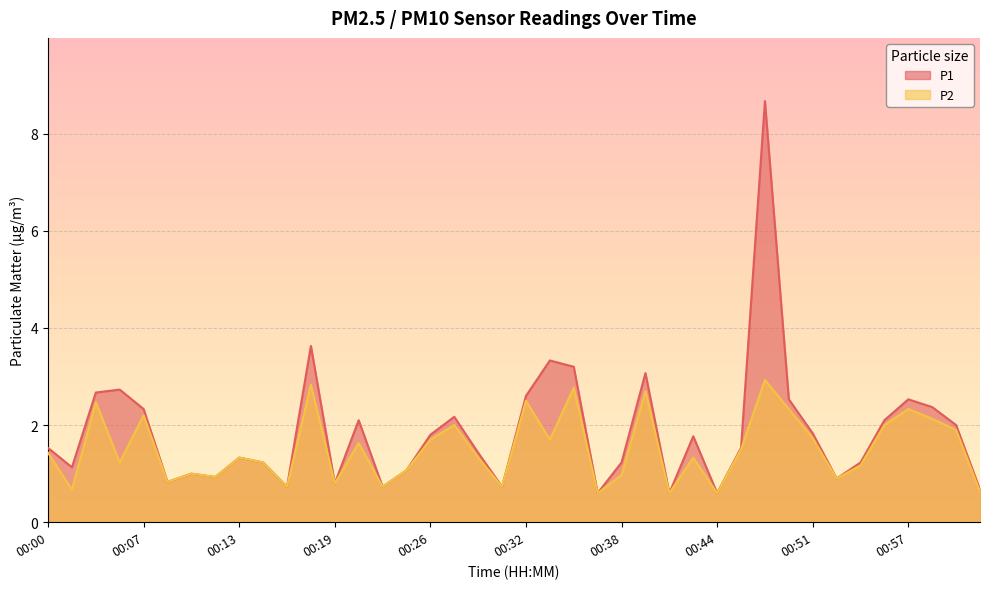

How many values in the P1 series are below 1?

11